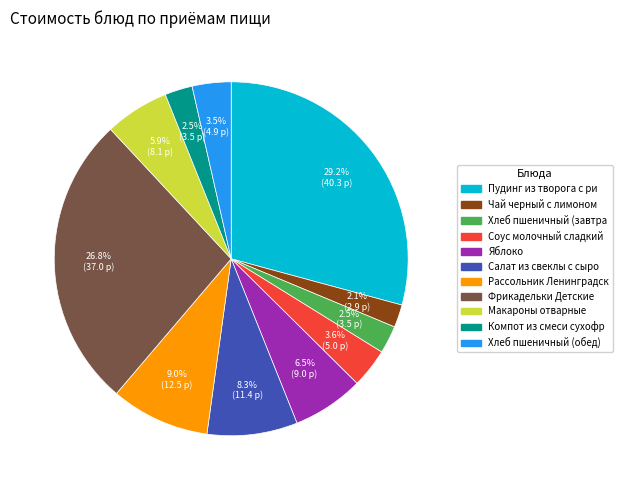

Is there a majority slice in this chart?

No